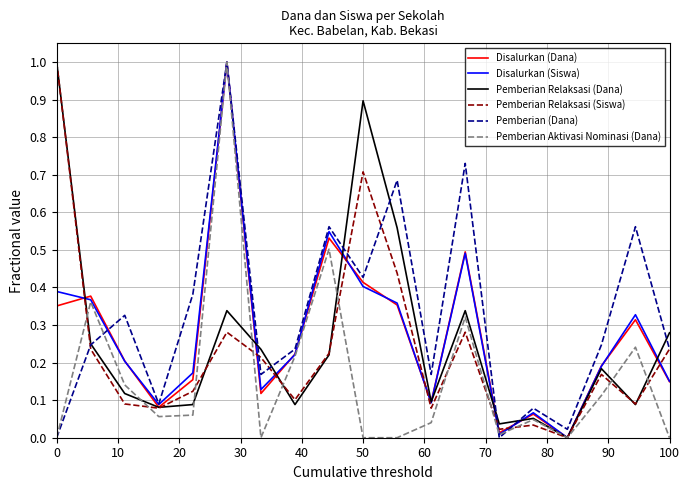

Which series has the largest total across all categories?

Pemberian (Dana)